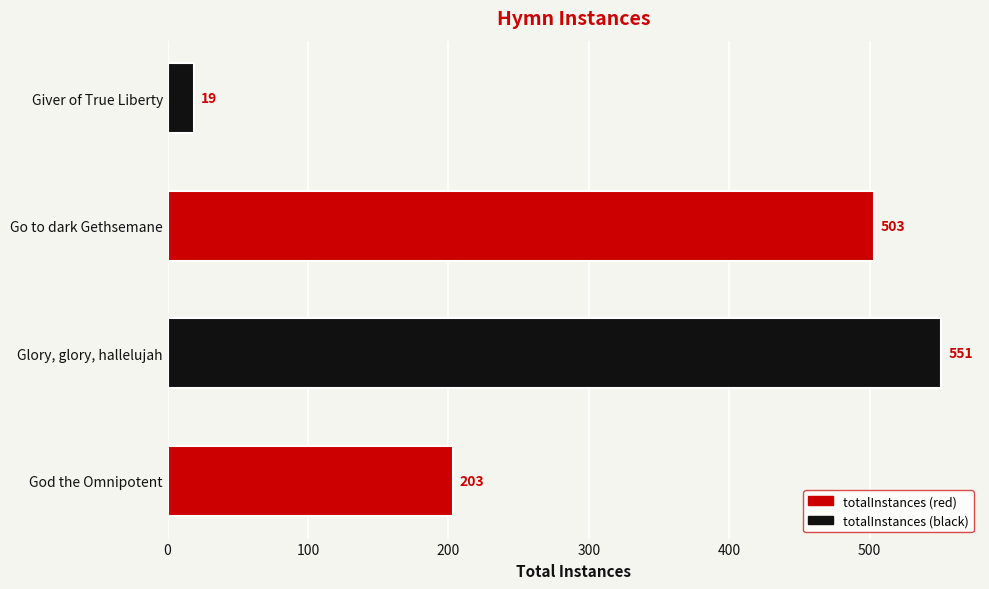

Are the bars horizontal?

Yes